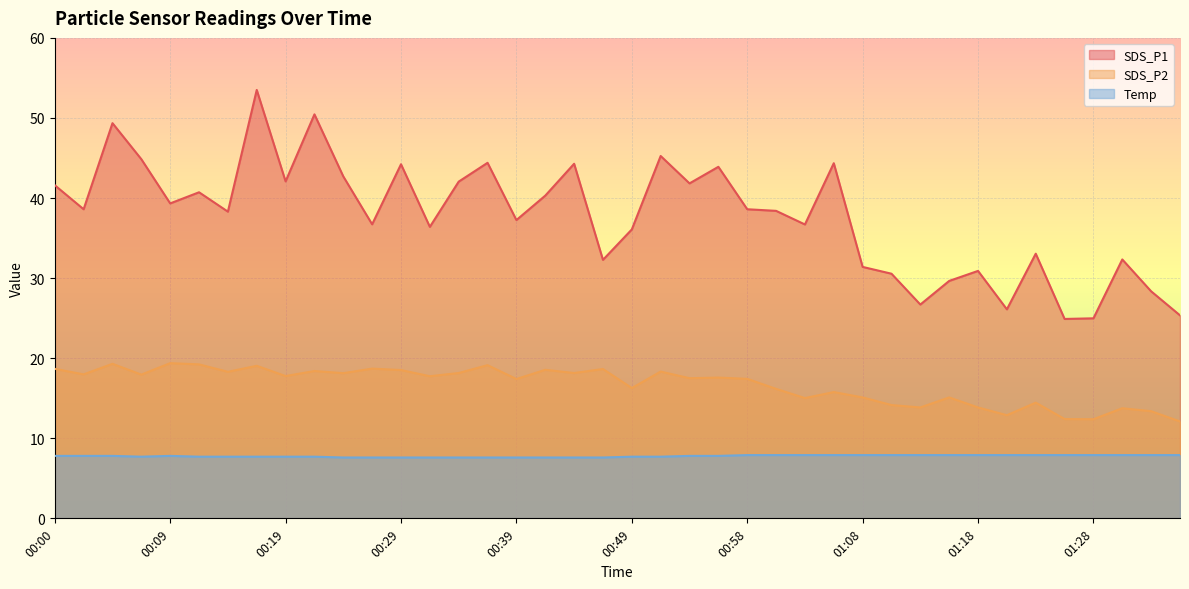

What is the spread (max minus min) of values at 01:03?

28.8